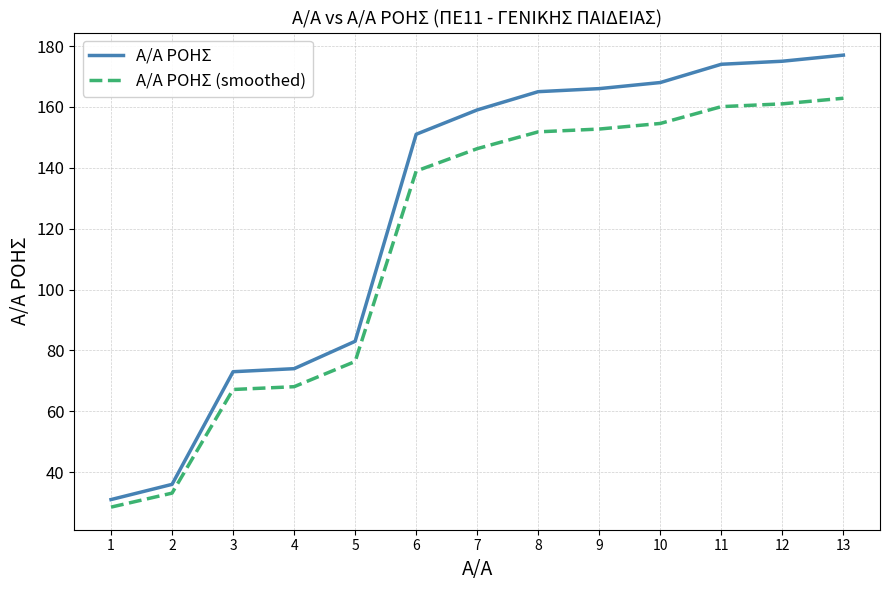

How many values in the Α/Α ΡΟΗΣ series are below 159?

6